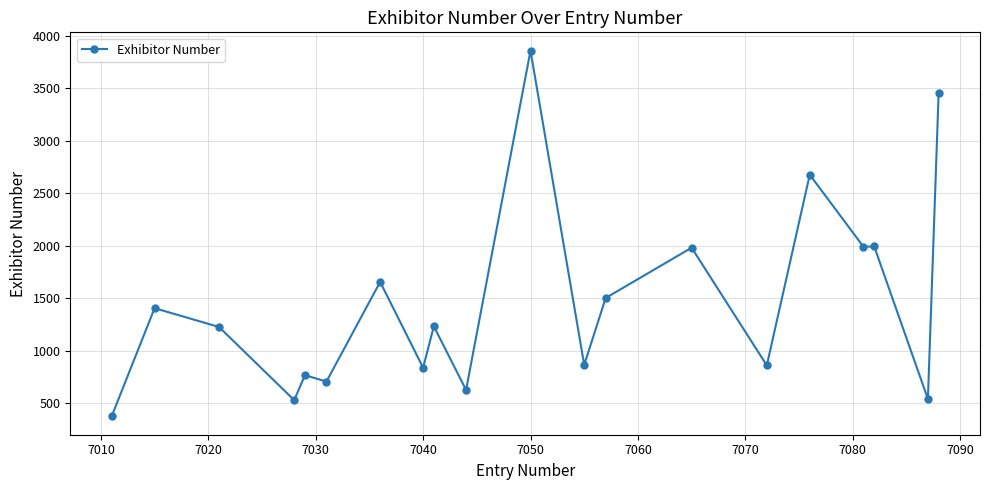

What is the difference between the maximum and second lowest values?

3329